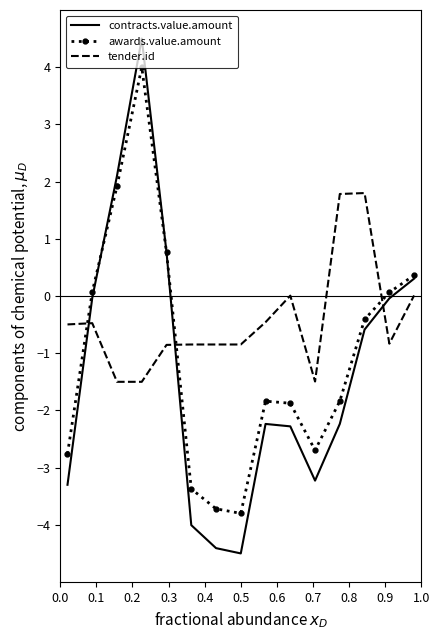

What is the lowest value of the tender.id series?

-1.5